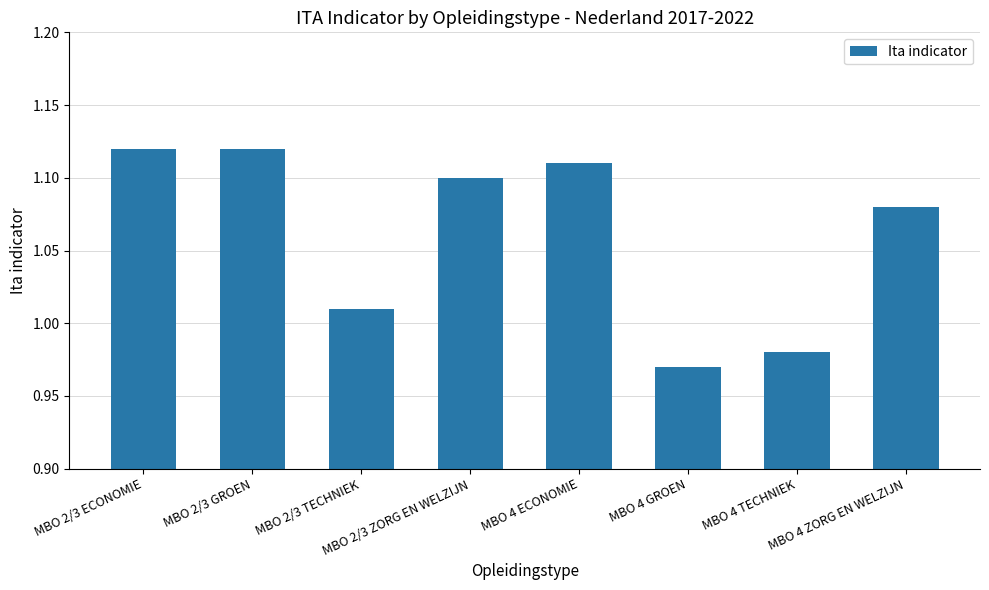

What is the sum of all values?

8.5